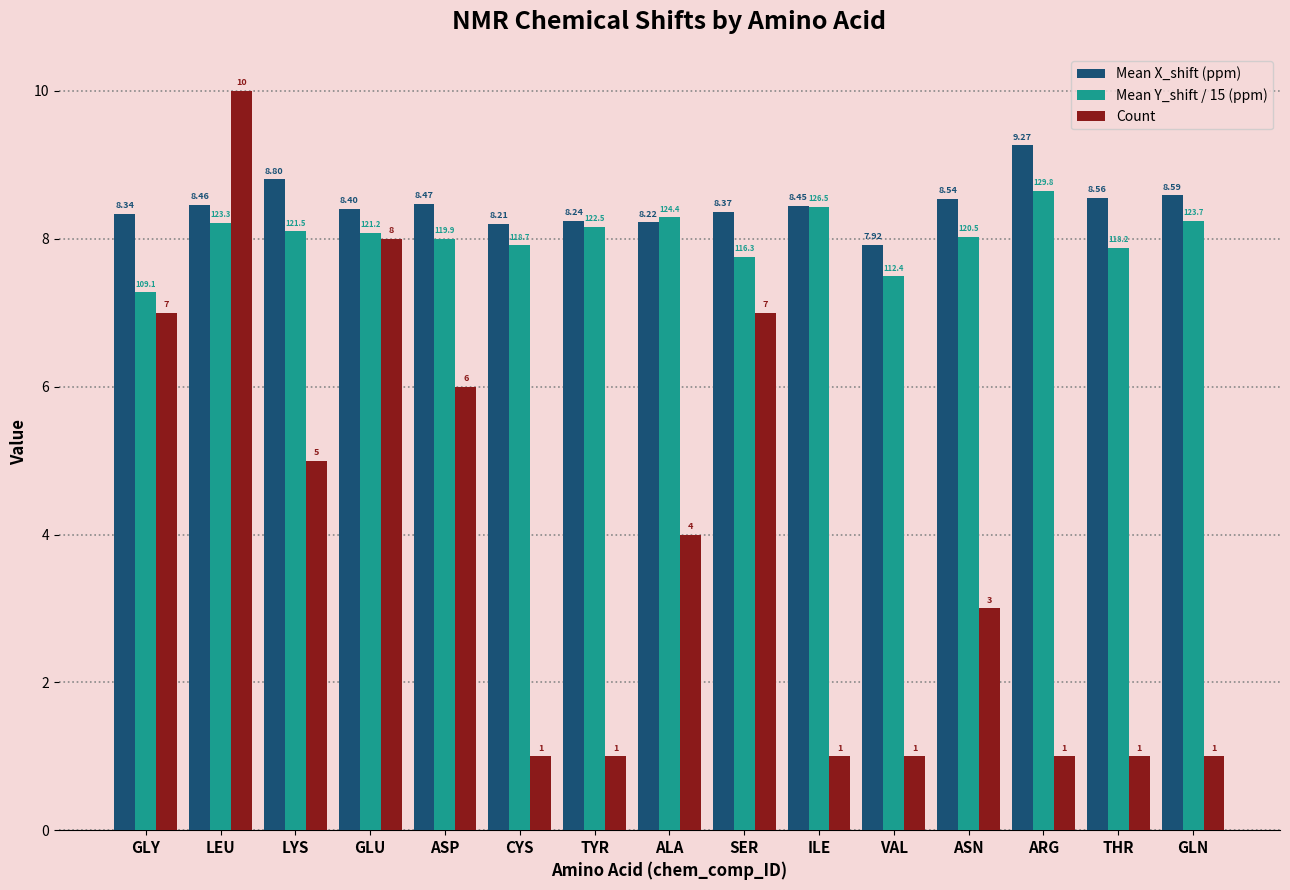

True or false: Mean X_shift (ppm) has a value of 3.0 at LYS.

False